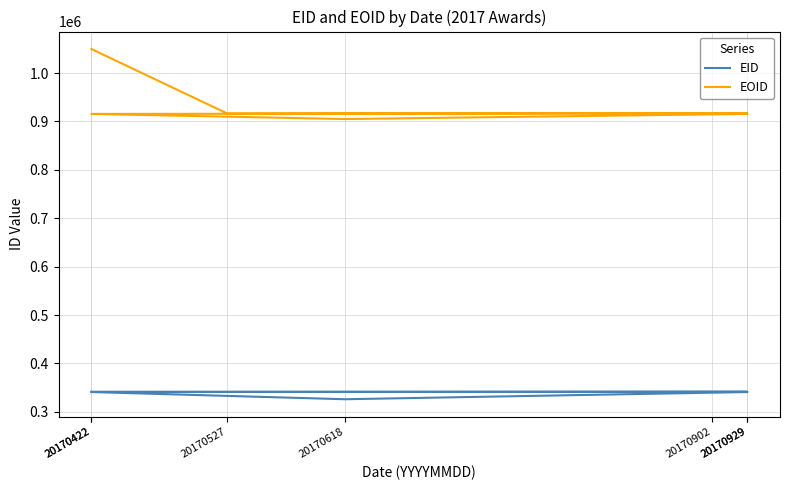

What is the value of the EOID point at the 4th from the left?

917006